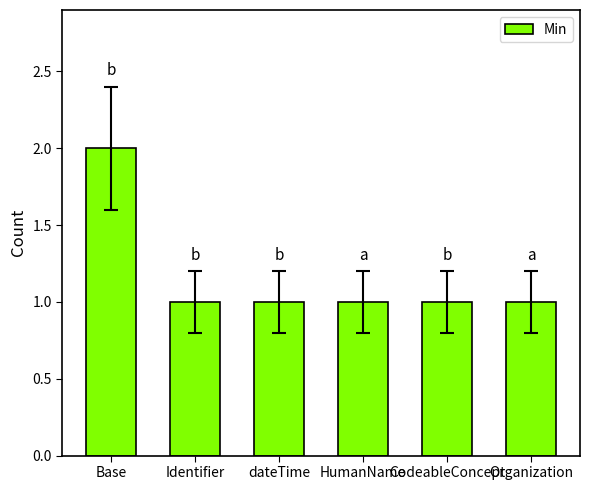

What is the ratio of the value at Identifier to the value at Organization?

1.0